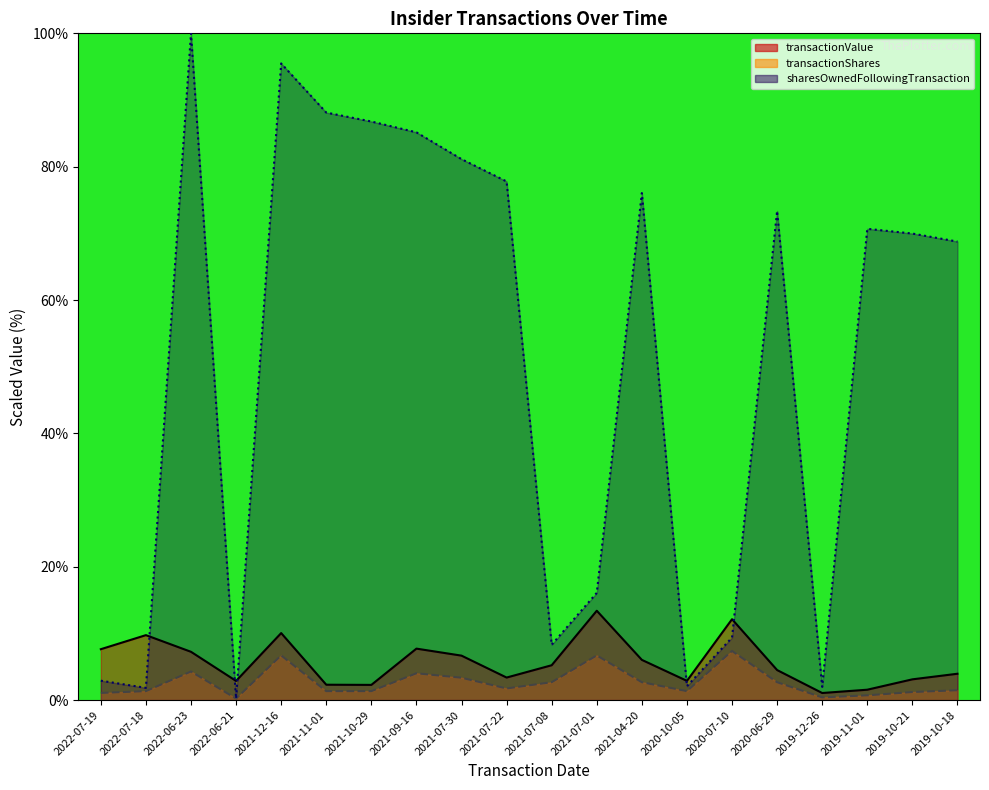

True or false: transactionShares has a value of 4.3 at 2022-06-23.

True